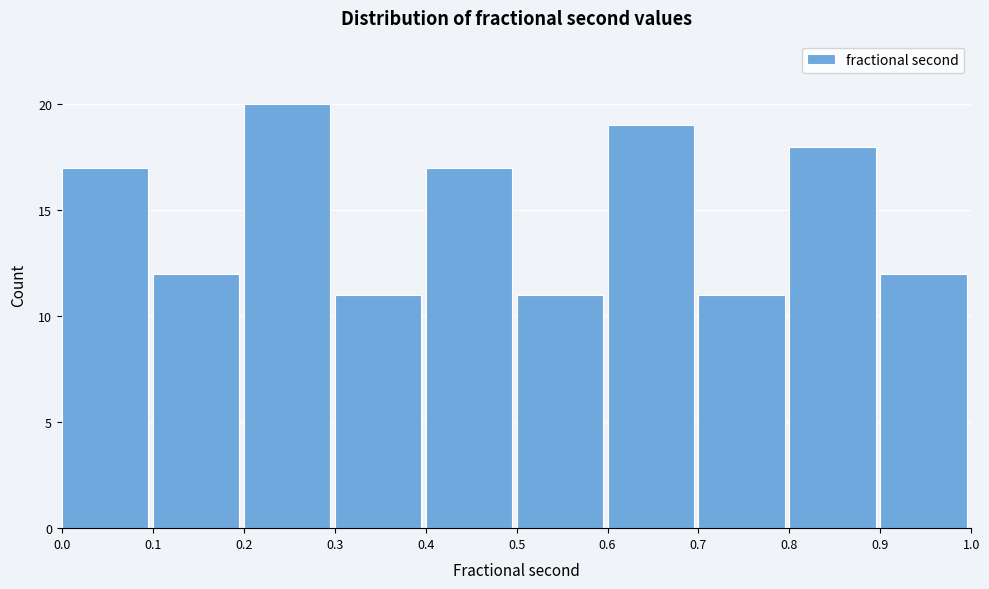

Reading left to right, list every bar in this chart as the range it spans on the x-axis followed by its height. The values are not printed on the chart, so give them approximately, as read against the axis.

0.0 to 0.1: 17
0.1 to 0.2: 12
0.2 to 0.3: 20
0.3 to 0.4: 11
0.4 to 0.5: 17
0.5 to 0.6: 11
0.6 to 0.7: 19
0.7 to 0.8: 11
0.8 to 0.9: 18
0.9 to 1.0: 12